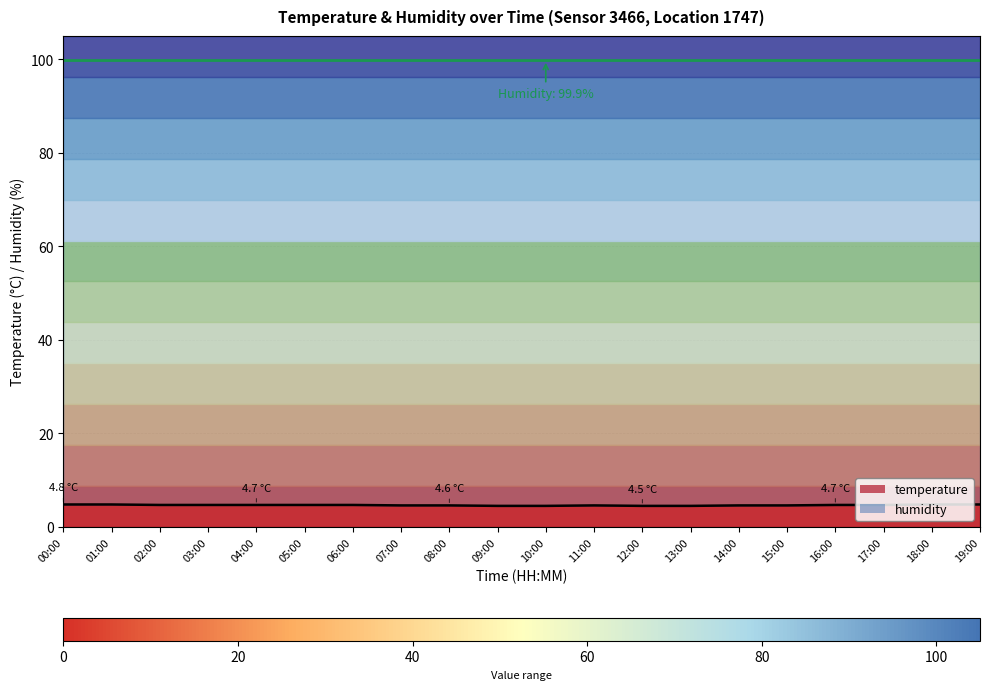

List the labels in order of value, largest first.

00:00, 01:00, 18:00, 19:00, 02:00, 03:00, 04:00, 05:00, 06:00, 16:00, 17:00, 07:00, 08:00, 11:00, 14:00, 15:00, 09:00, 10:00, 12:00, 13:00